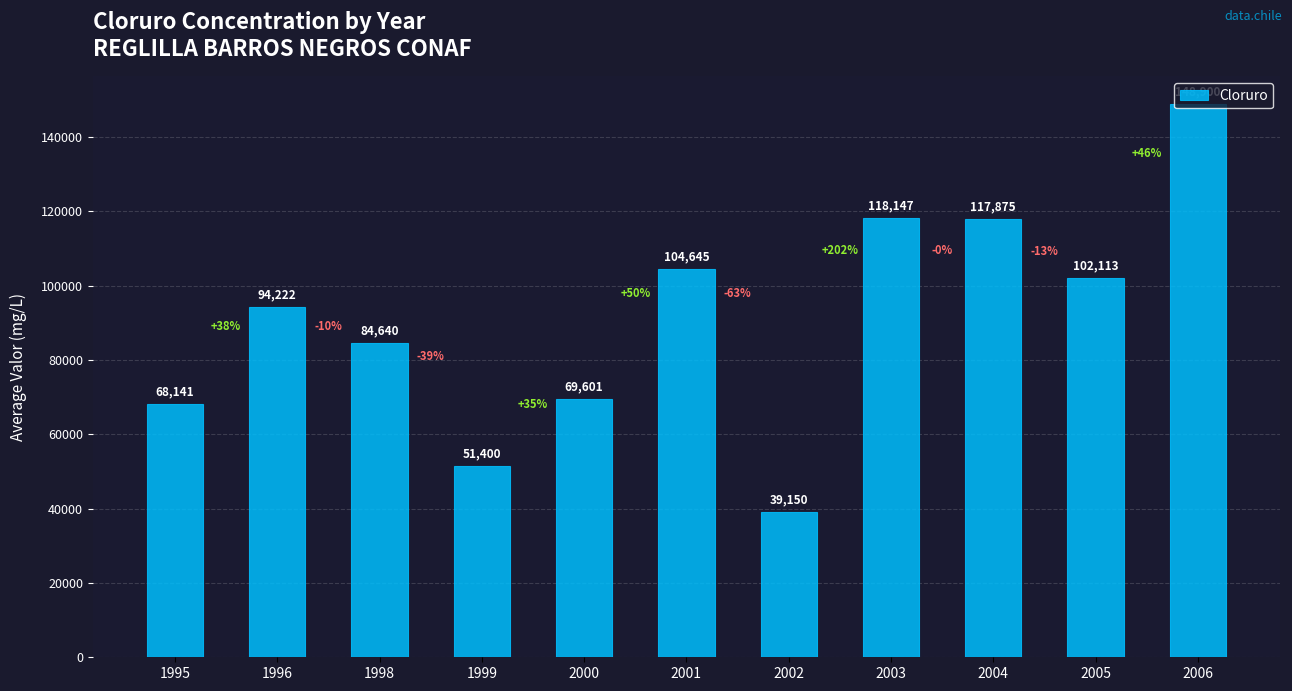

What is the sum of the values at 2006 and 1999?

200300